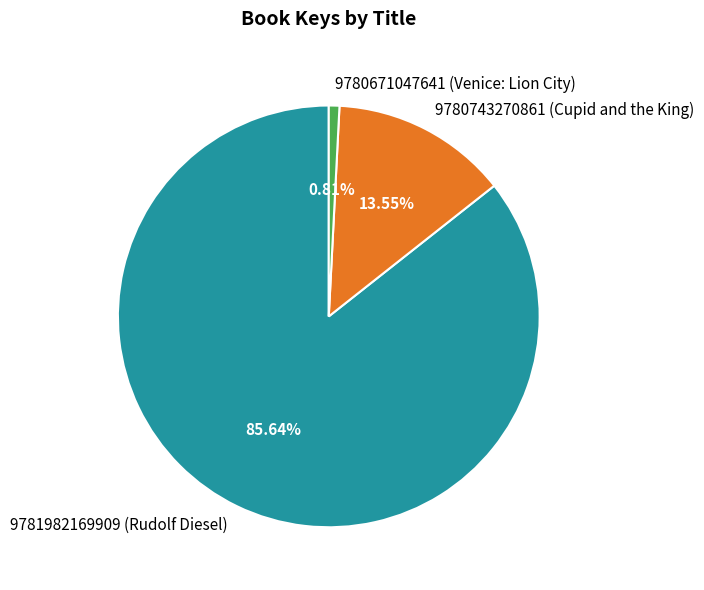

To the nearest percent, what percentage of the pie is 9781982169909 (Rudolf Diesel)?

86%